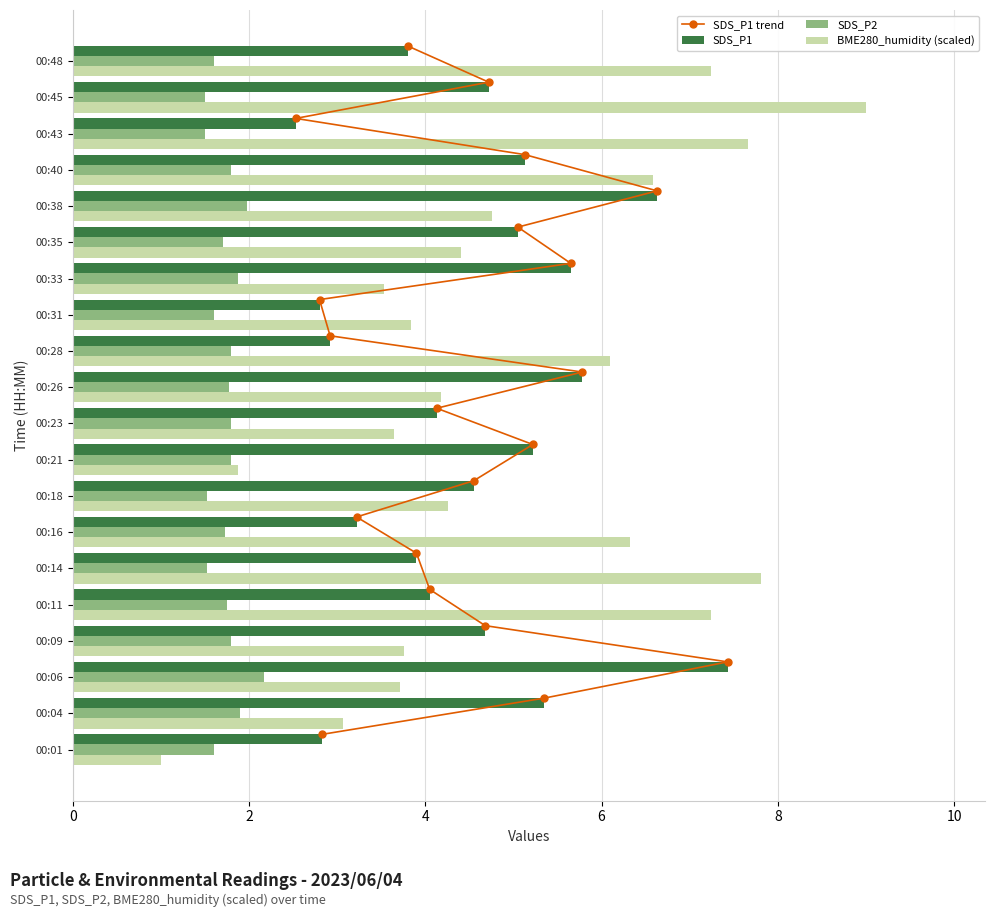

What is the lowest value of the SDS_P1 series?

2.5